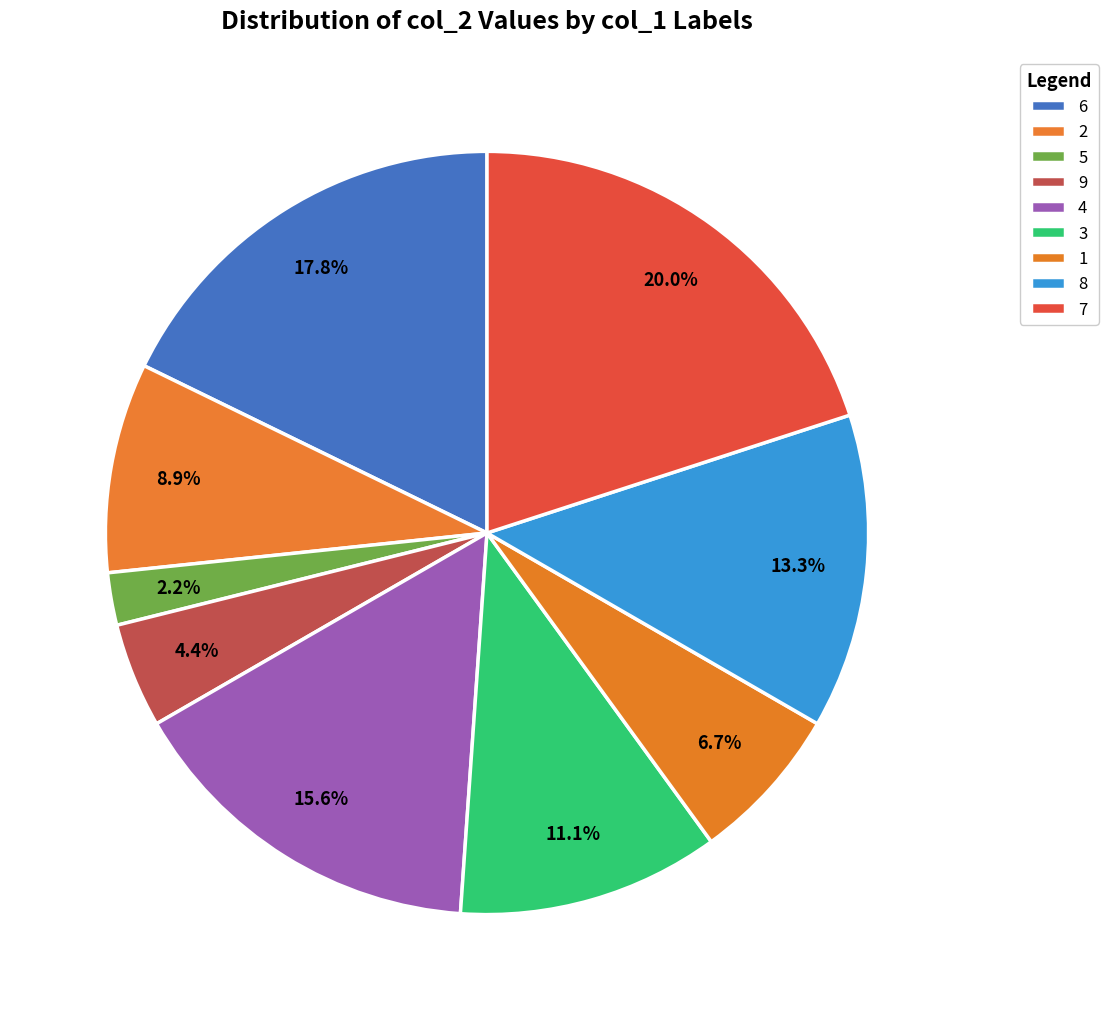

The 9 slice represents 31% of the pie. True or false?

False